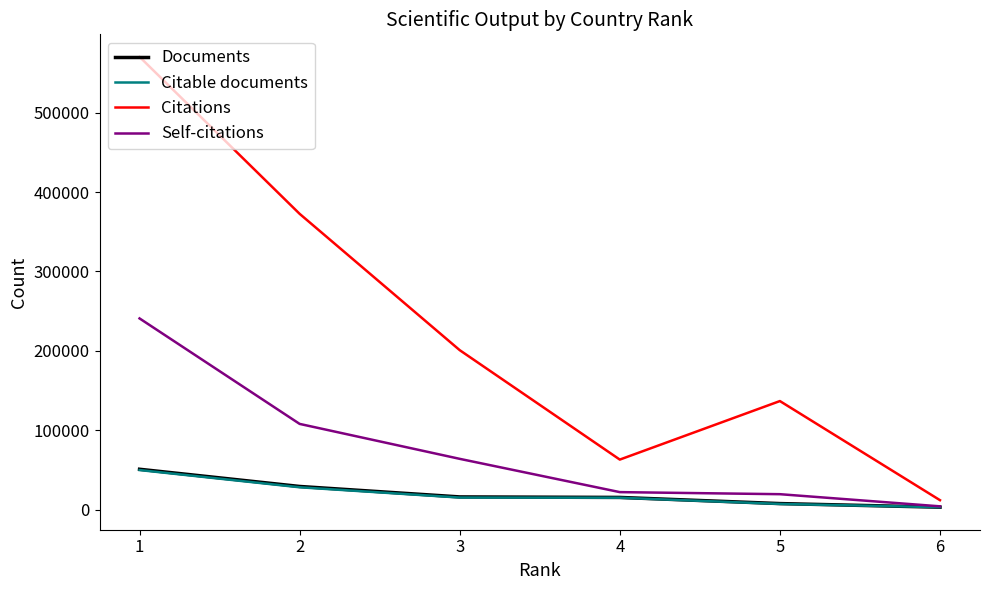

True or false: Self-citations and Citable documents intersect in this chart.

False